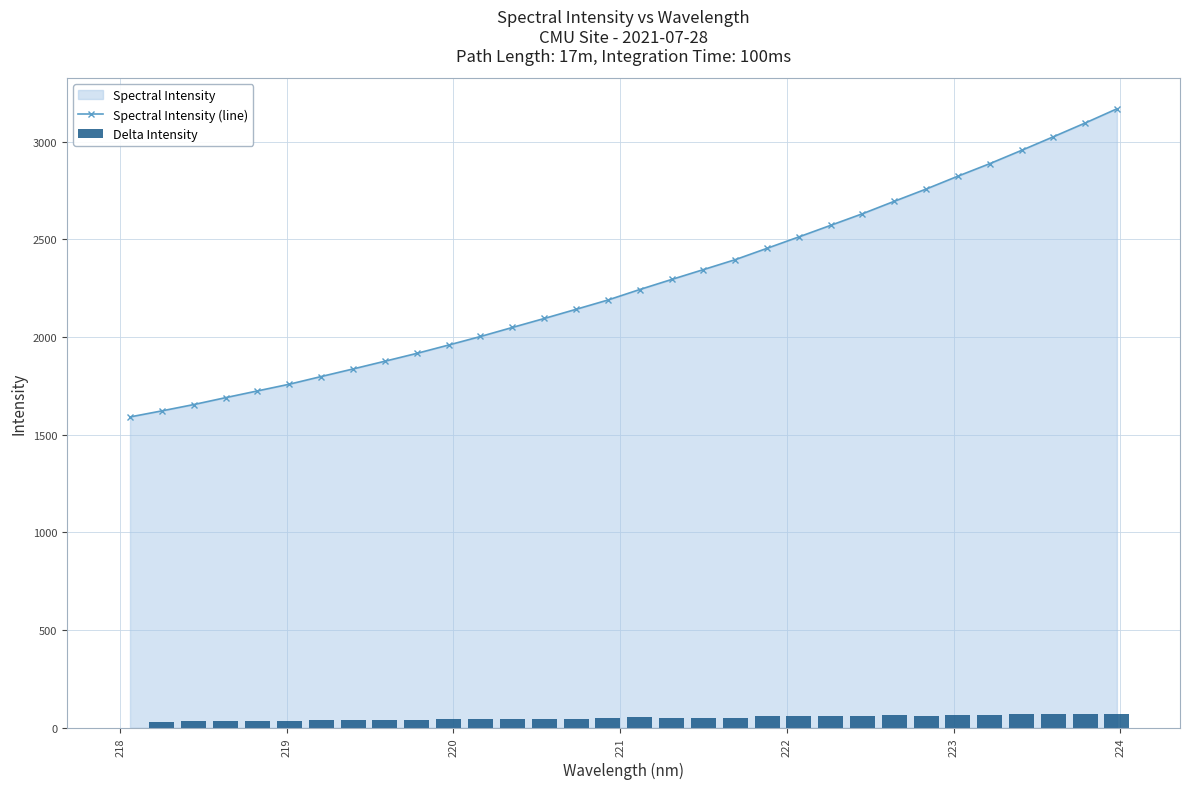

Which series has the largest total across all categories?

Spectral Intensity (line)